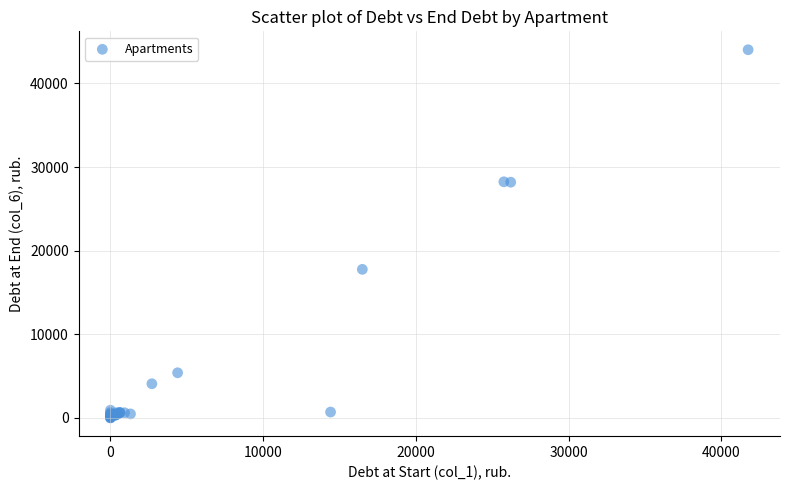

What Y value in the scatter plot is closest to 22015?

17755.8